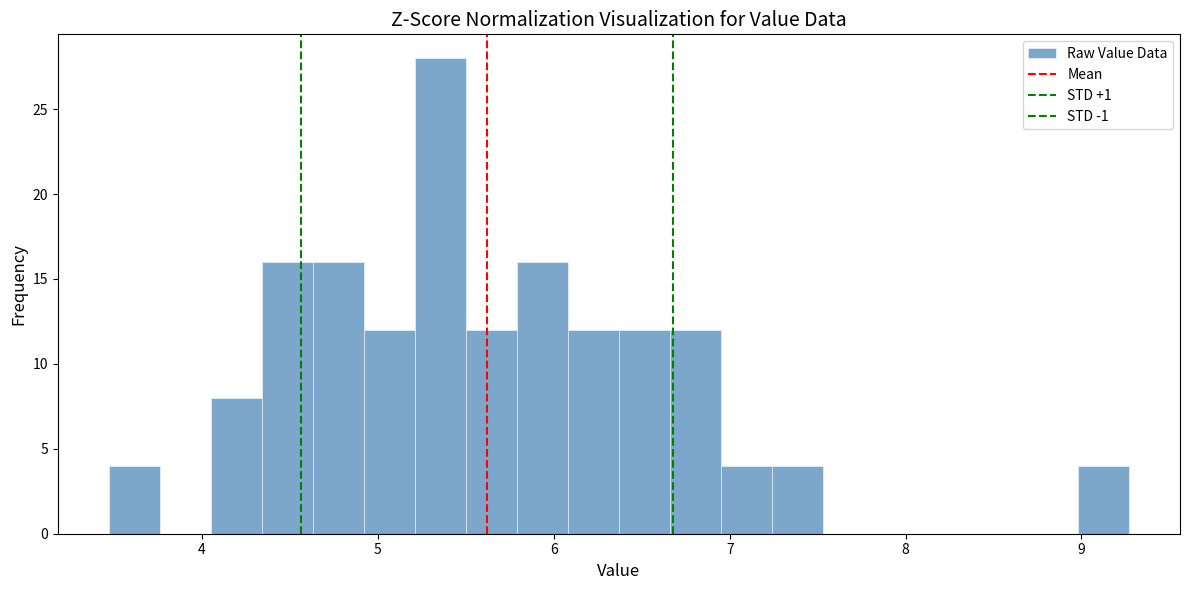

Around what value on the x-axis is the tallest bar? Give the approximate position of its centre, as read against the axis.

5.4